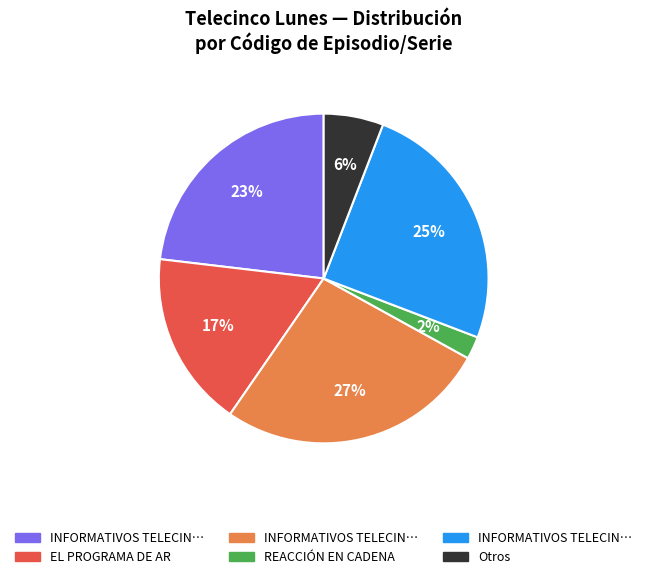

To the nearest percent, what is the average slice percentage?

17%